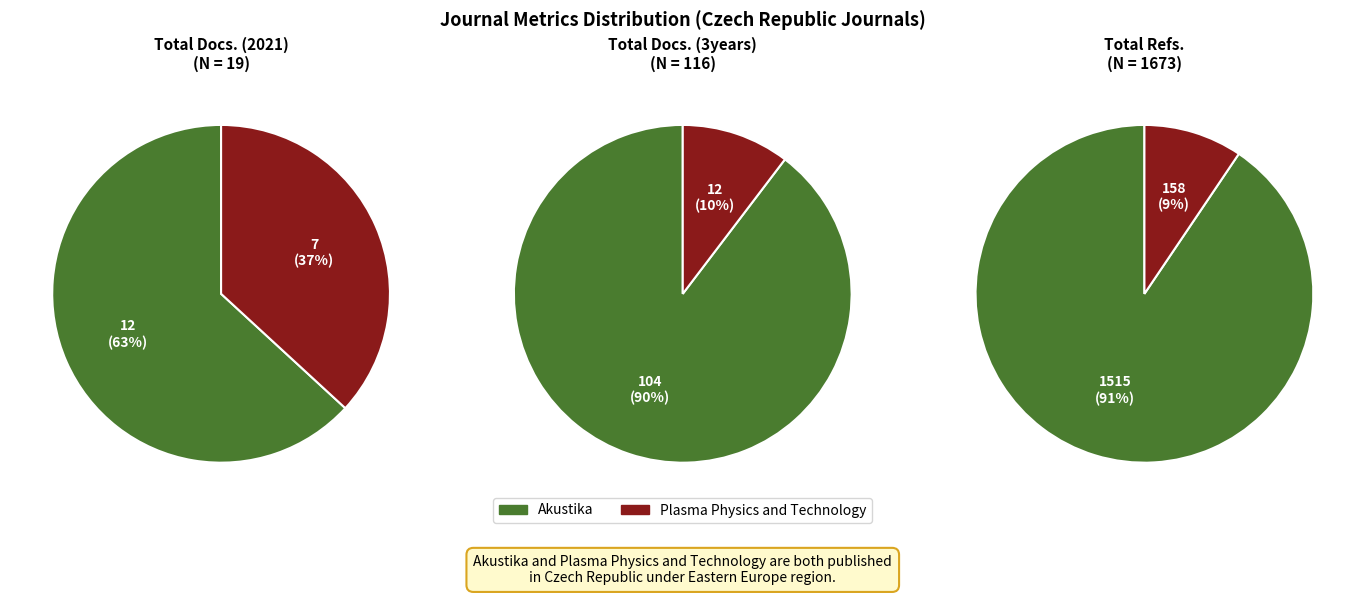

Which slice is the largest?

Akustika